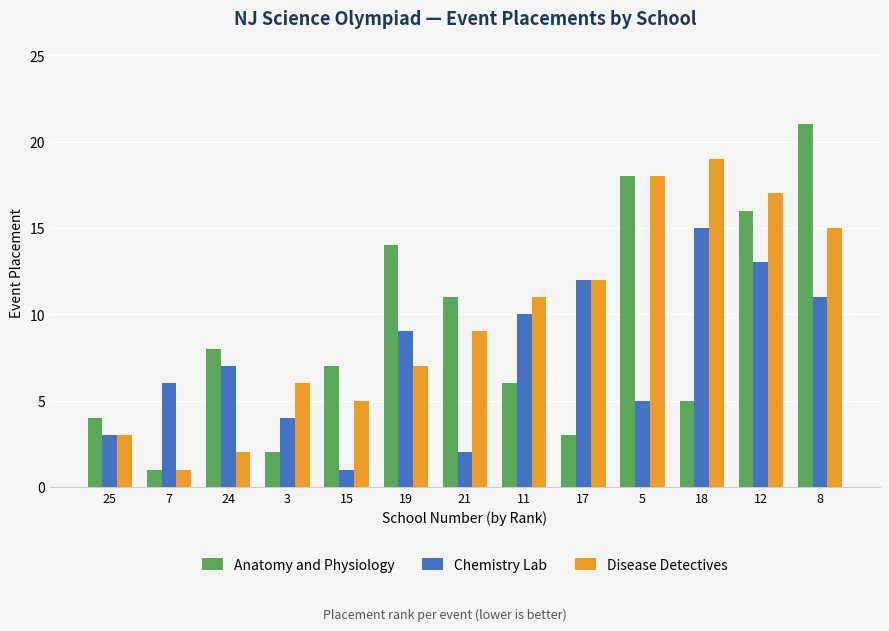

True or false: Anatomy and Physiology has a value of 19 at 21.

False